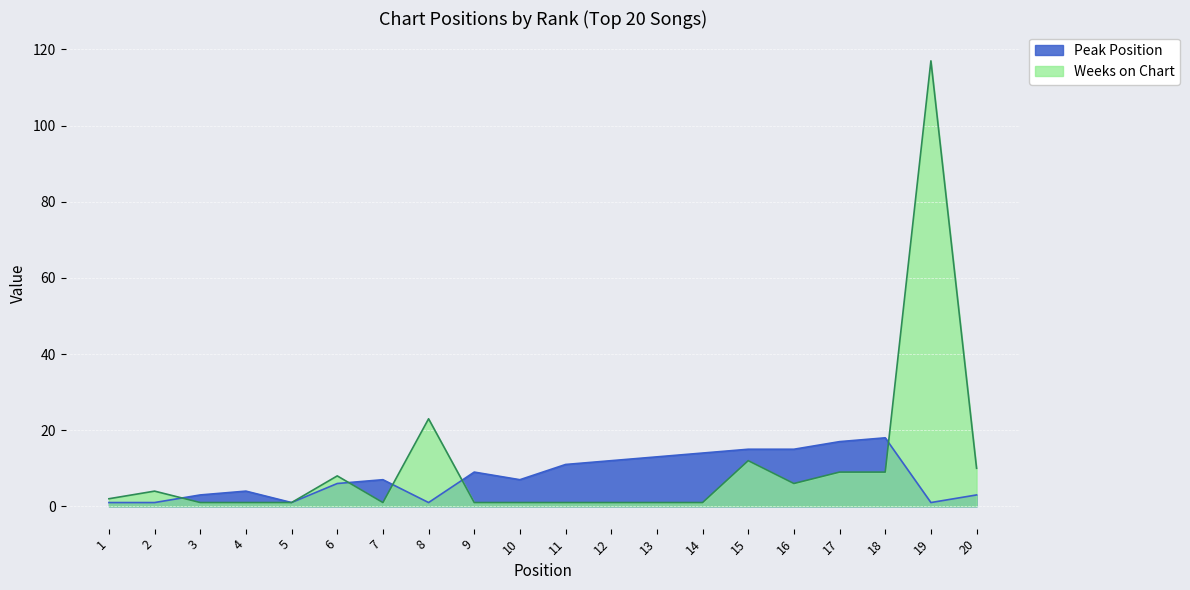

Where is Weeks on Chart nearest to the value 59?

8